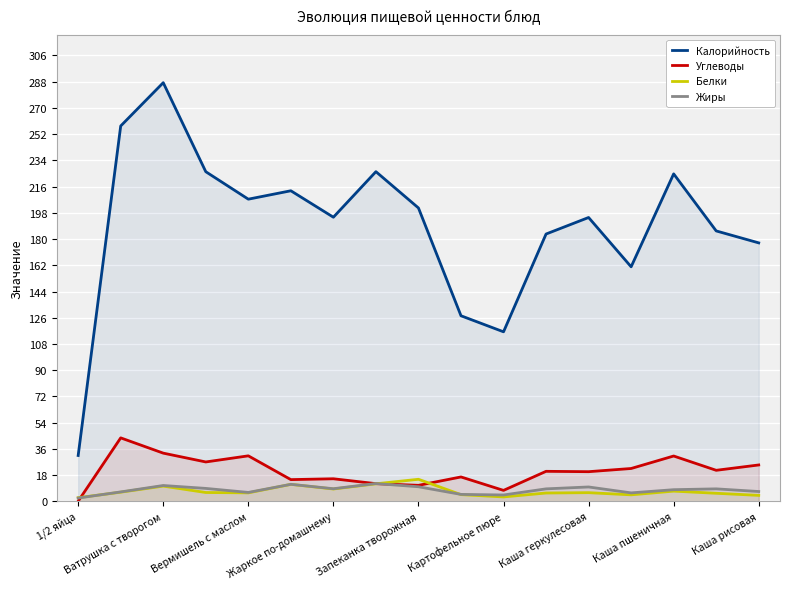

At how many categories does at least one series exceed 37?

16